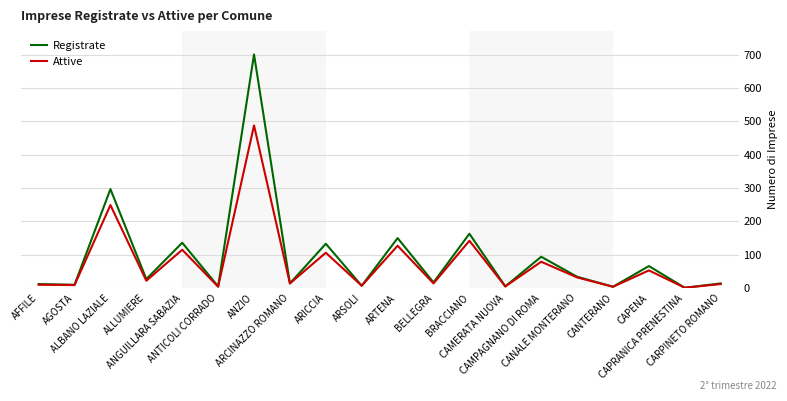

List the series in order of their peak value, highest first.

Registrate, Attive